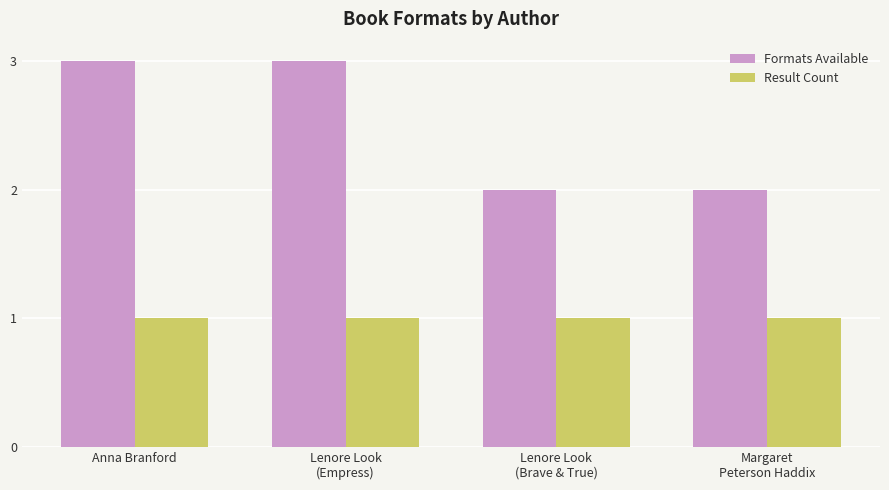

Rank the series by their maximum value, from lowest to highest.

Result Count, Formats Available